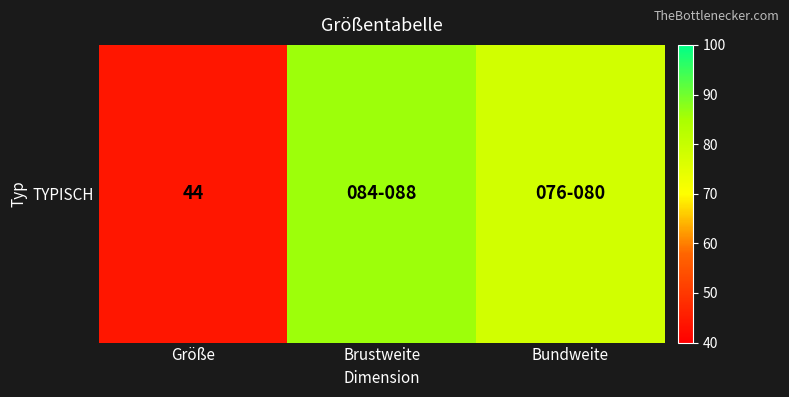

Rank the categories by value from lowest to highest.

Größe, Bundweite, Brustweite